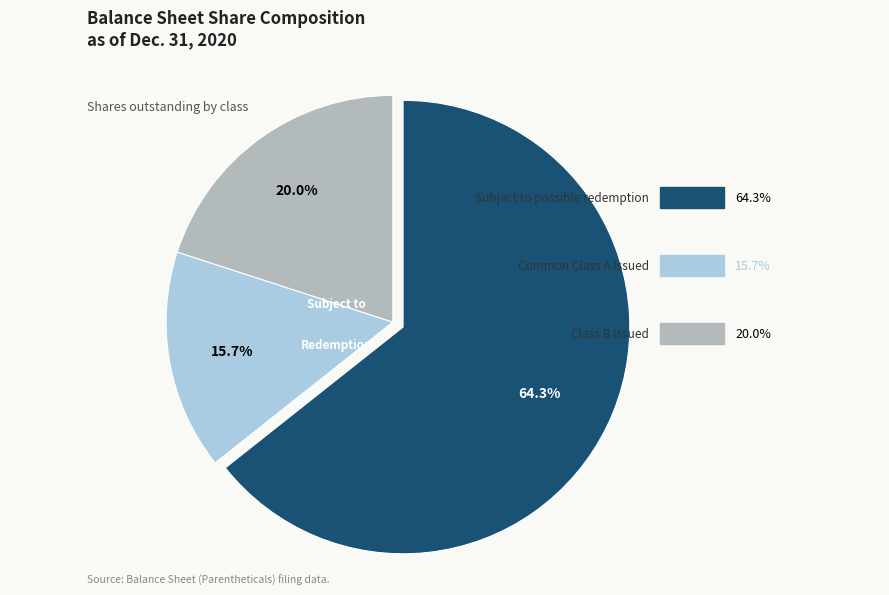

Count the number of slices in the pie.

3